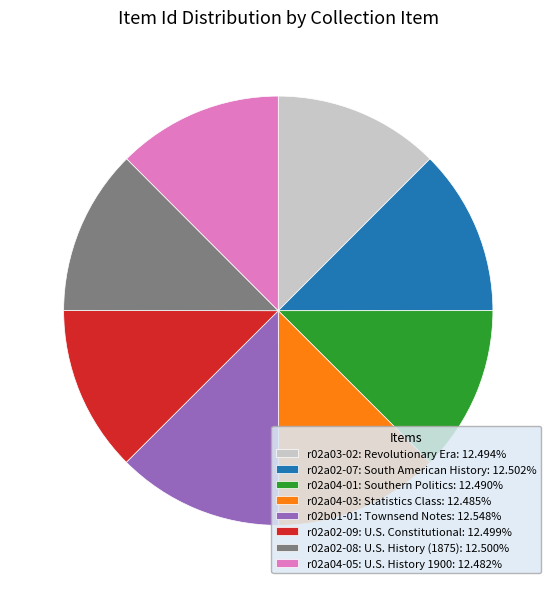

Do r02a02-08: U.S. History (1875): 12.500% and r02a02-07: South American History: 12.502% together represent more than half of the pie?

No